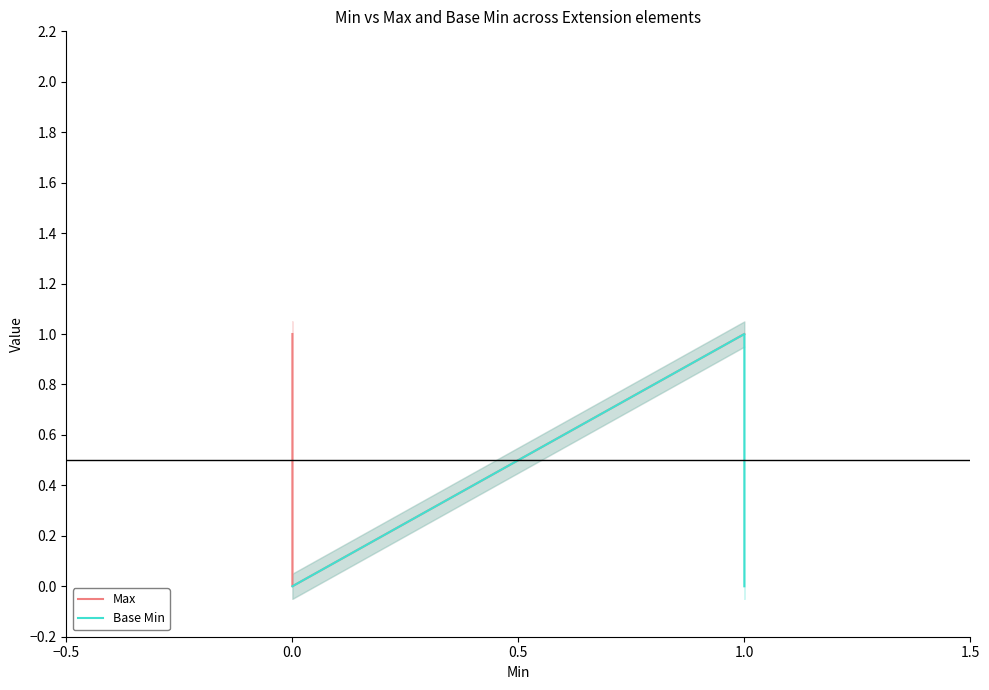

Count the number of data series in this chart.

2